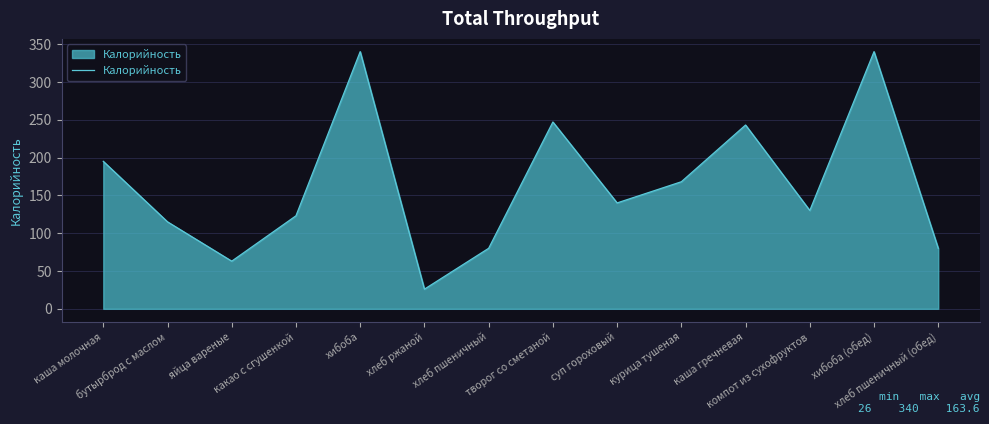

How many categories are shown in the chart?

14